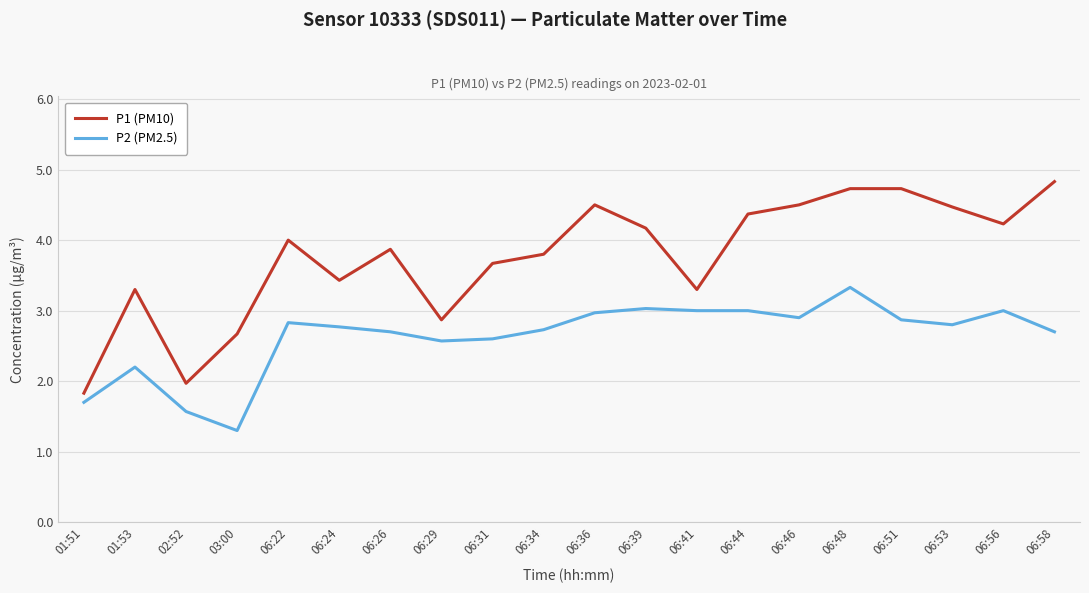

Rank the series by their maximum value, from lowest to highest.

P2 (PM2.5), P1 (PM10)